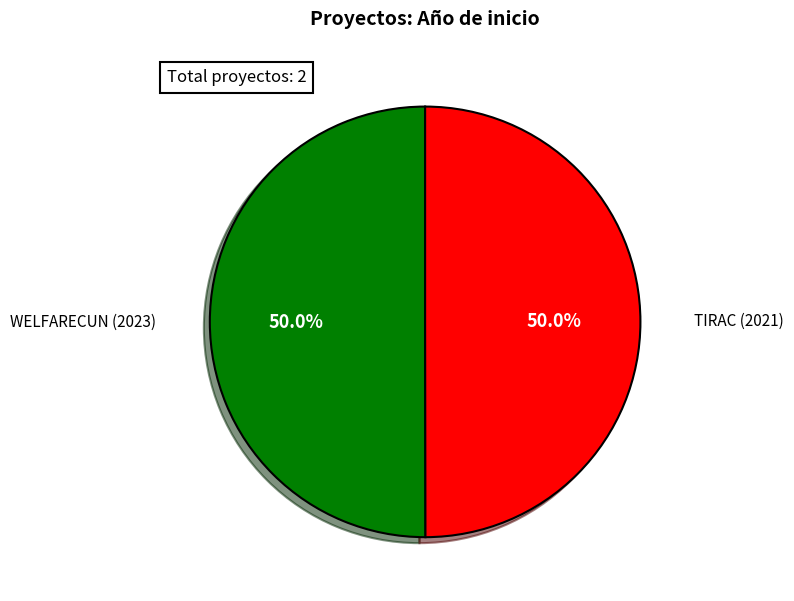

What percentage is the WELFARECUN (2023) slice, to the nearest percent?

50%